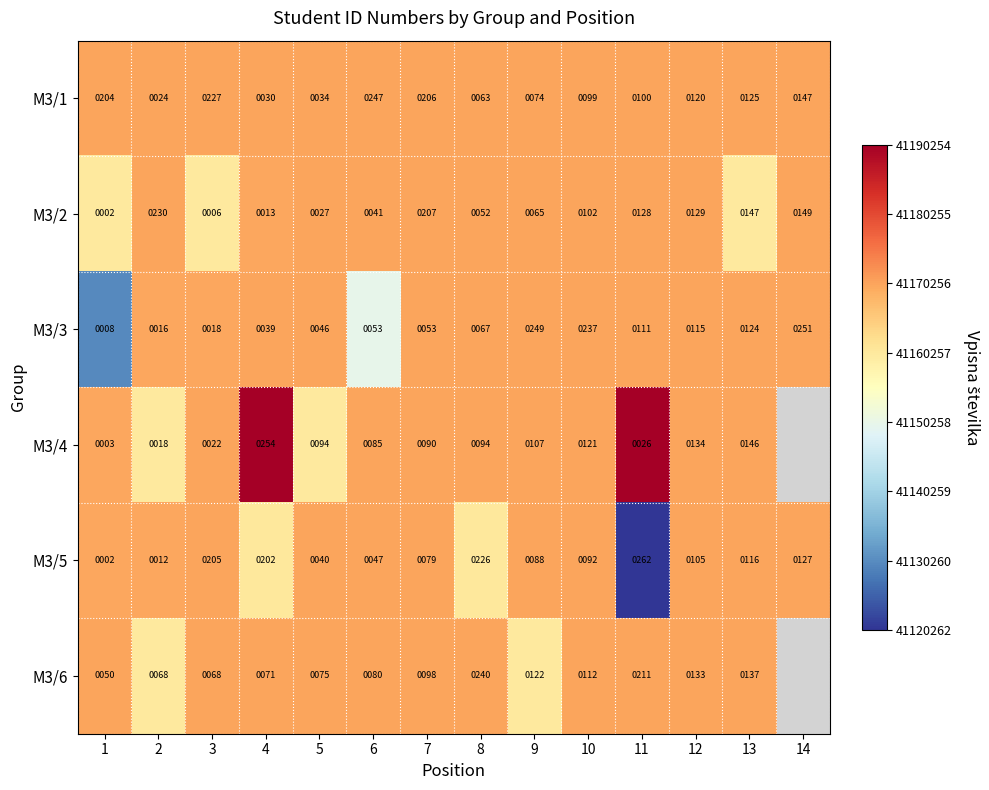

What is the approximate value of M3/1 at 11, to the nearest 50?

100